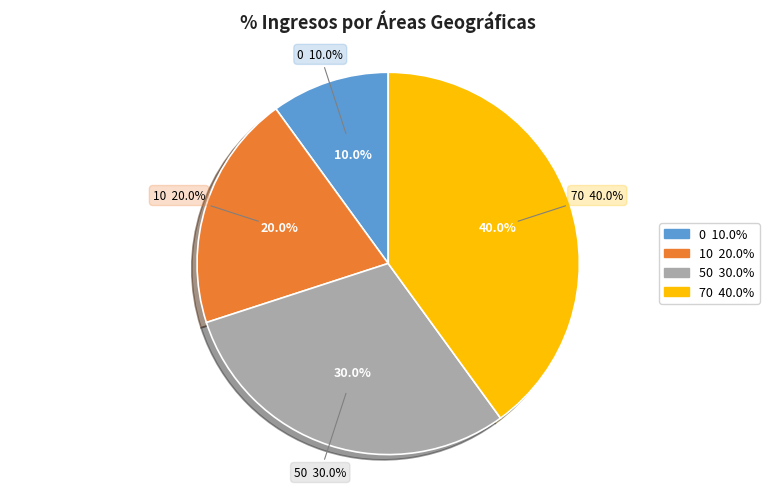

To the nearest percent, what is the difference between the 0 and 10 slice percentages?

10%